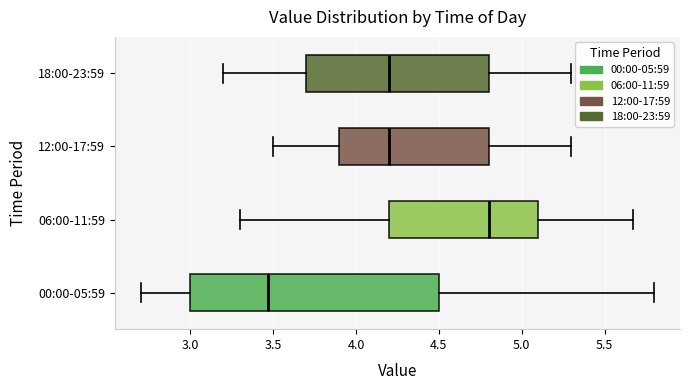

Which box is the widest, from its left edge to its right edge?

00:00-05:59